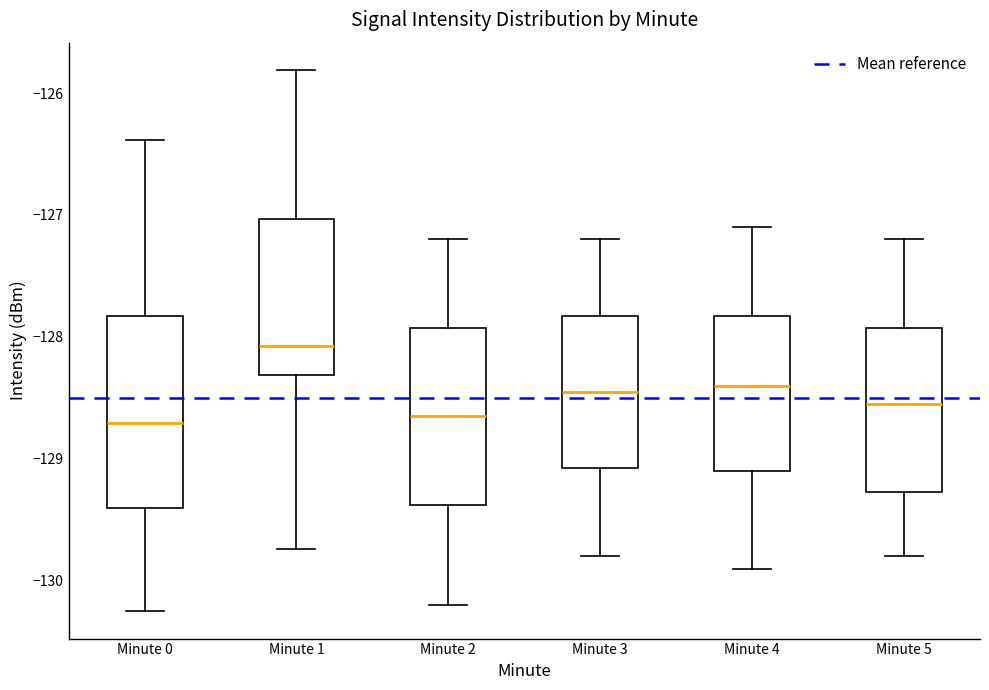

Which box's median line is the highest?

Minute 1